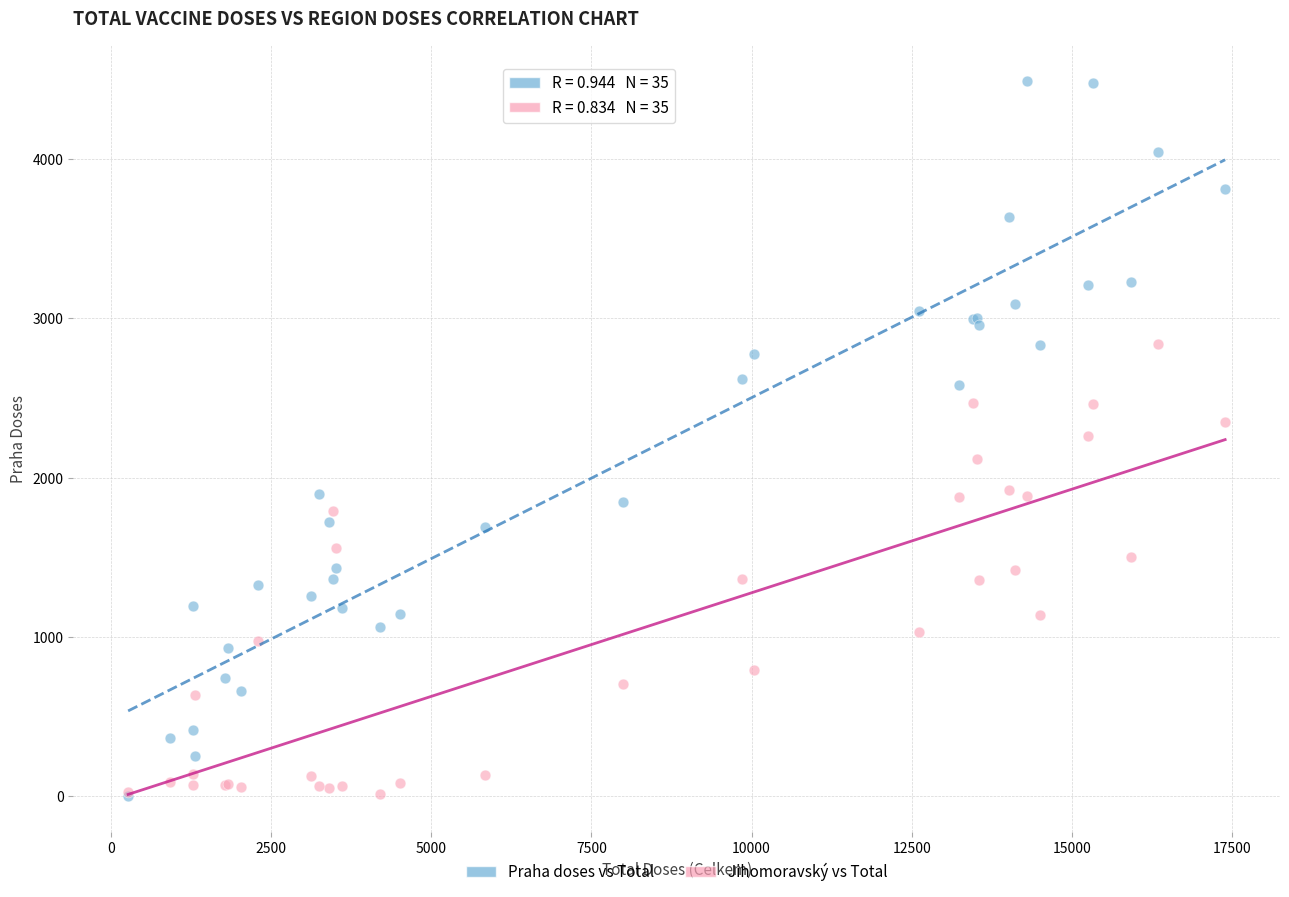

Which series contains the highest Y value?

Praha doses vs Total